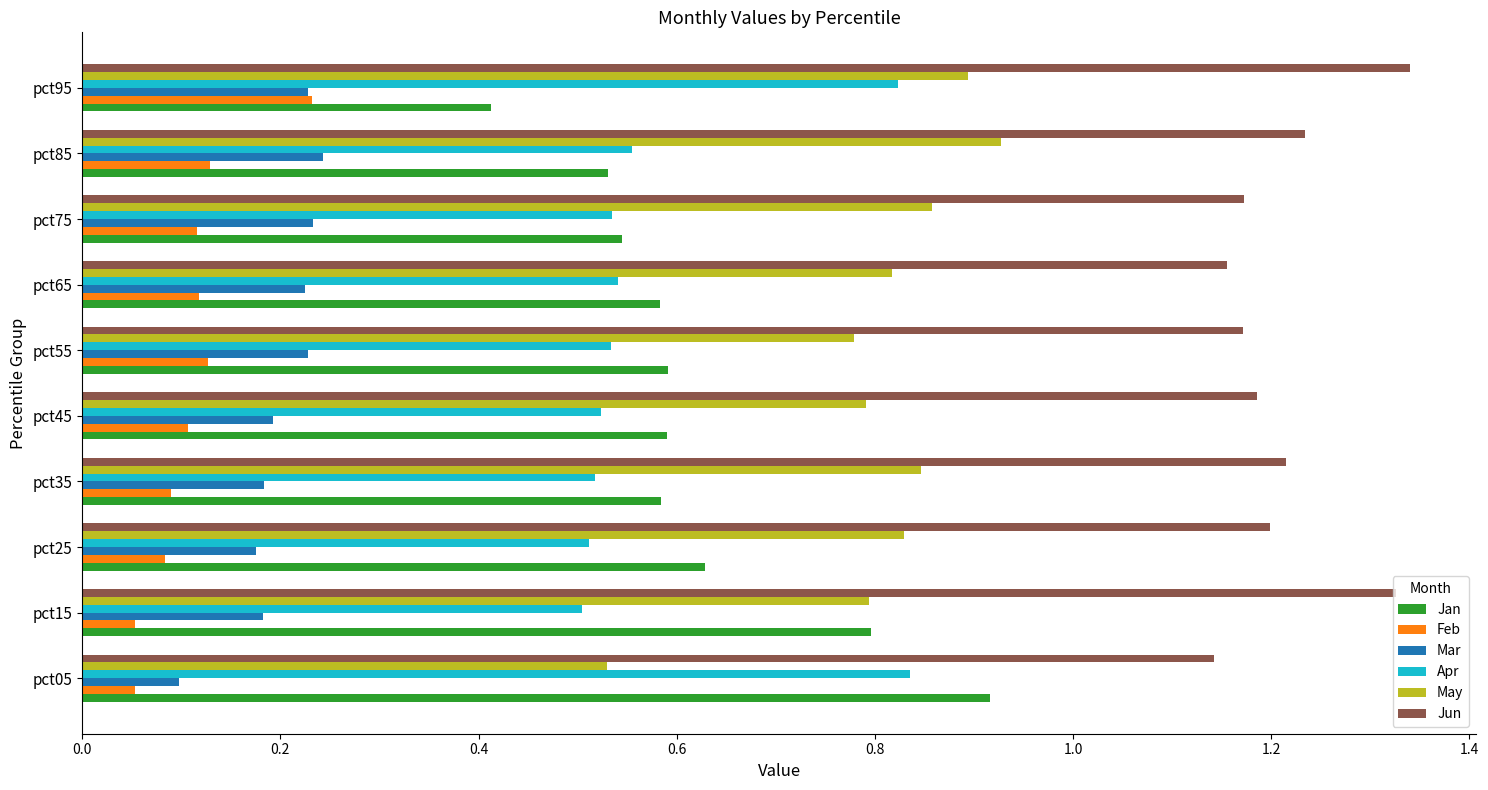

At which category is the sum across all series the highest?

pct95